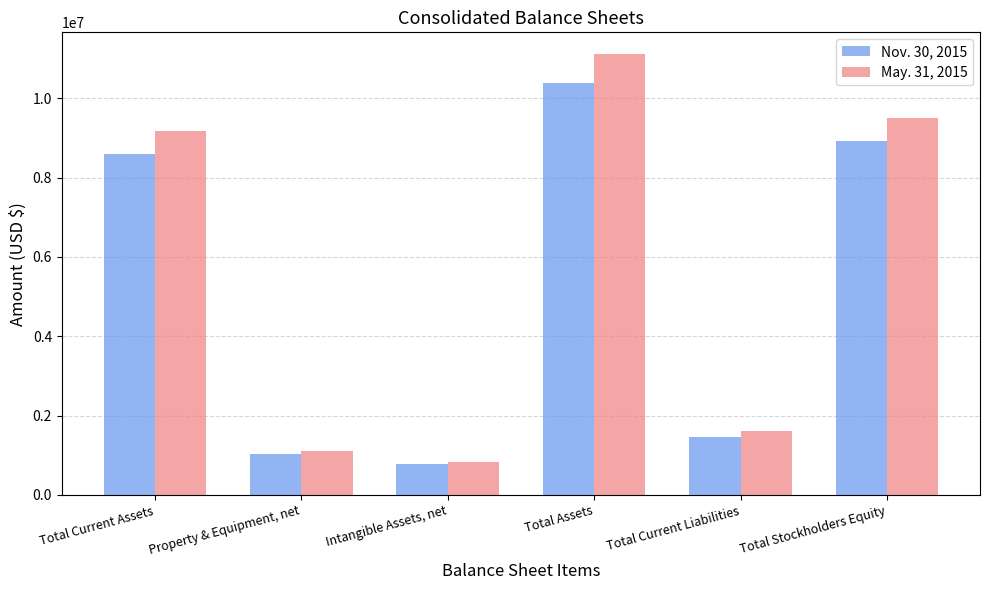

What is the total value across all series at Intangible Assets, net?

1593057